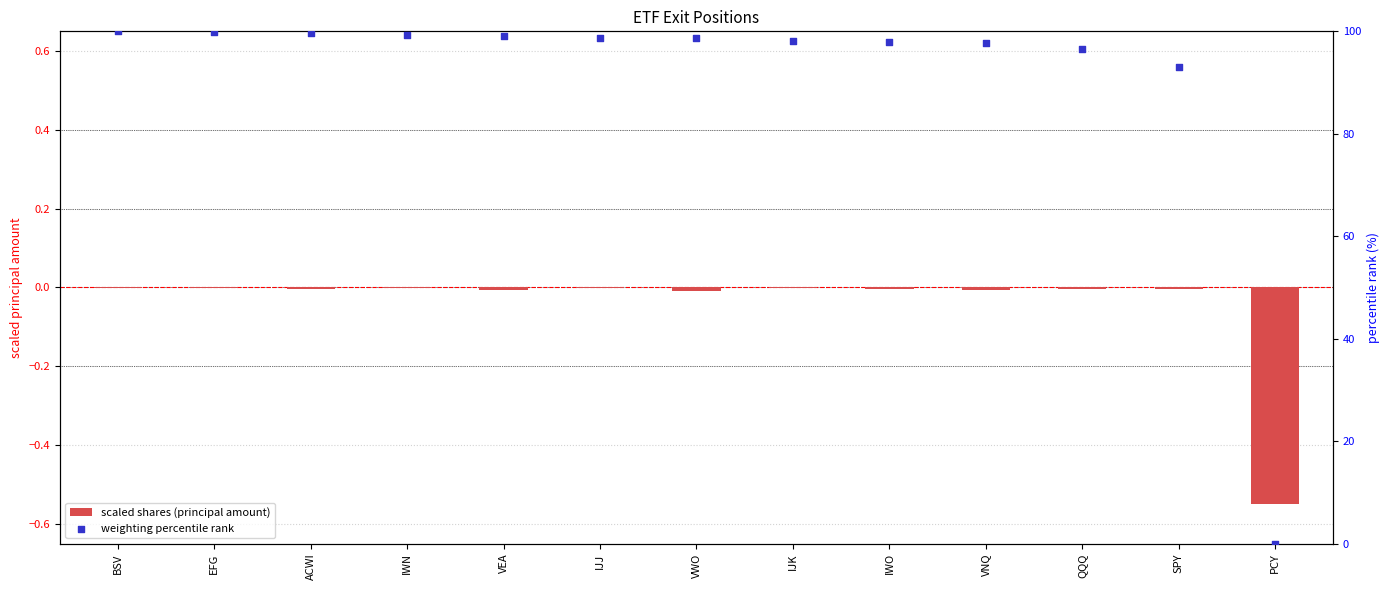

Which series reaches the minimum Y coordinate?

scaled shares (principal amount)